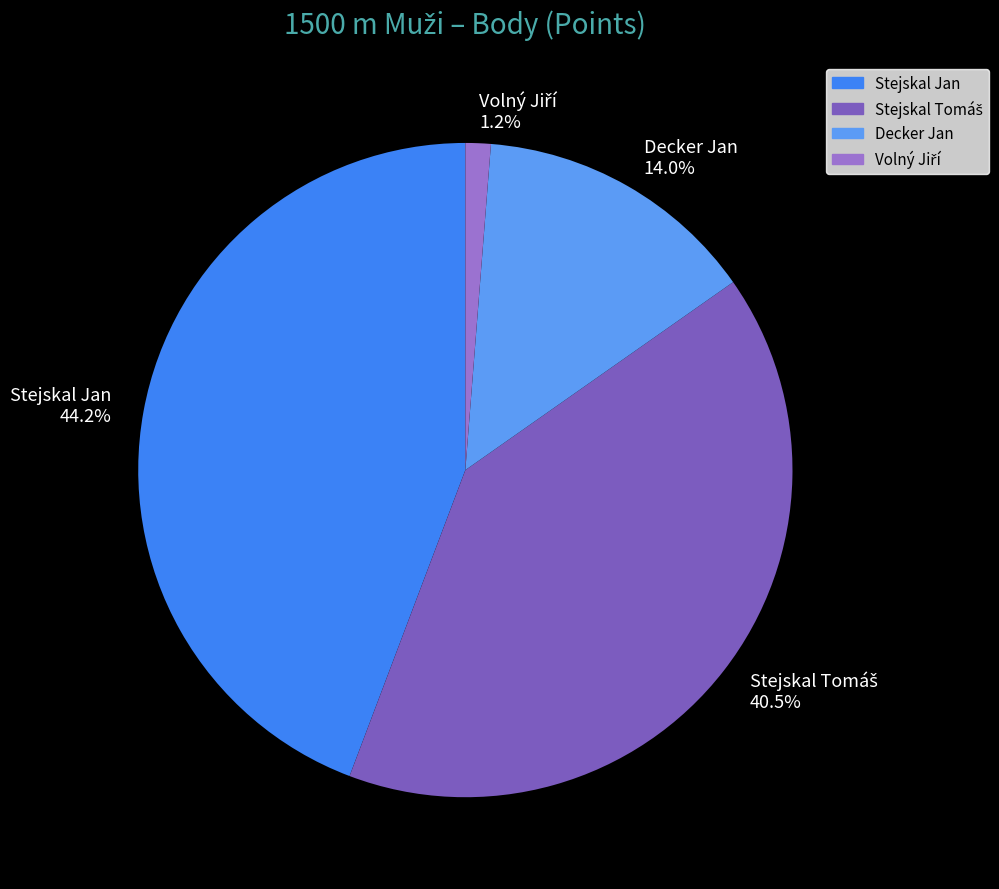

How many segments does this pie chart have?

4